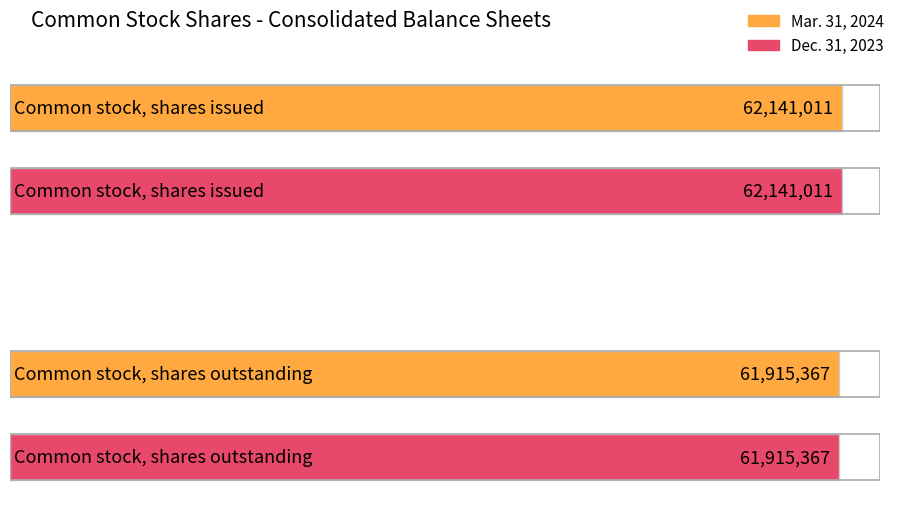

What is the sum of all Dec. 31, 2023 values?

124056378